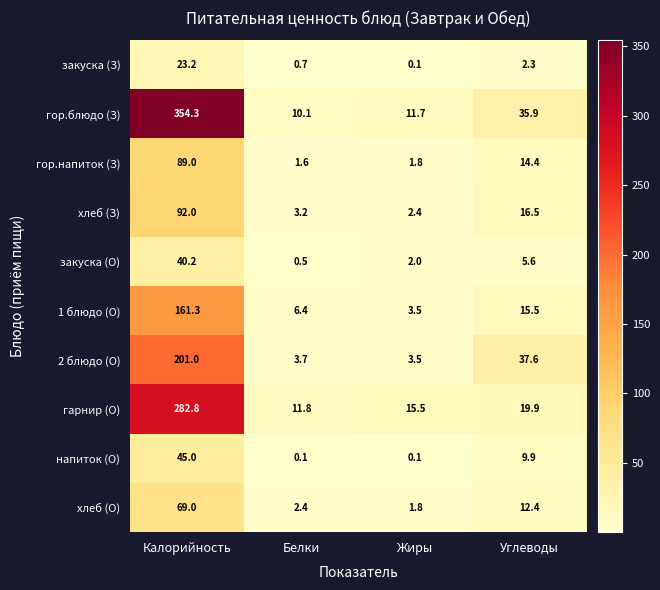

Rank the series by their maximum value, from lowest to highest.

закуска (З), закуска (О), напиток (О), хлеб (О), гор.напиток (З), хлеб (З), 1 блюдо (О), 2 блюдо (О), гарнир (О), гор.блюдо (З)